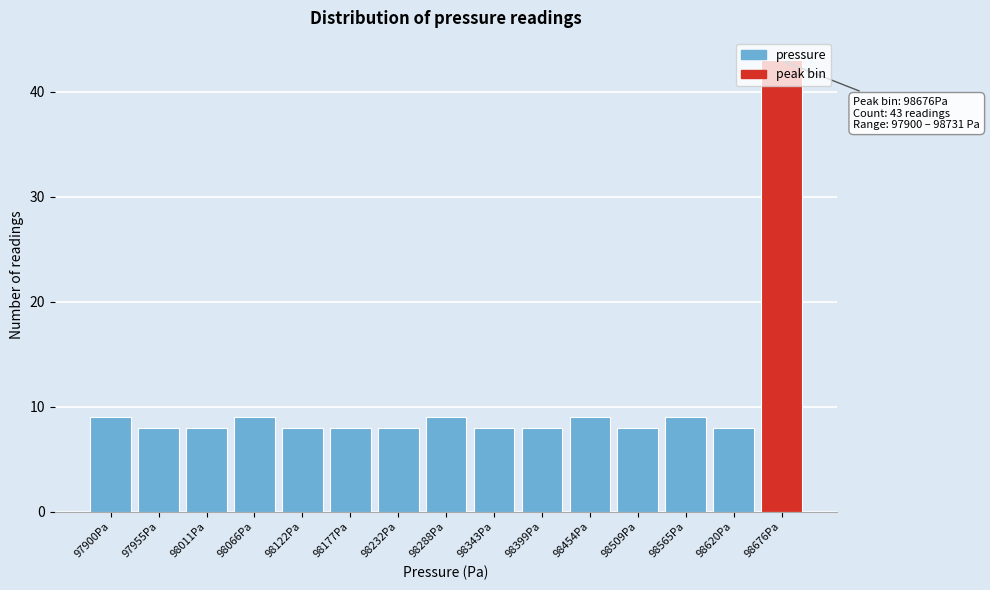

What is the value of the 2nd bar from the left?

8